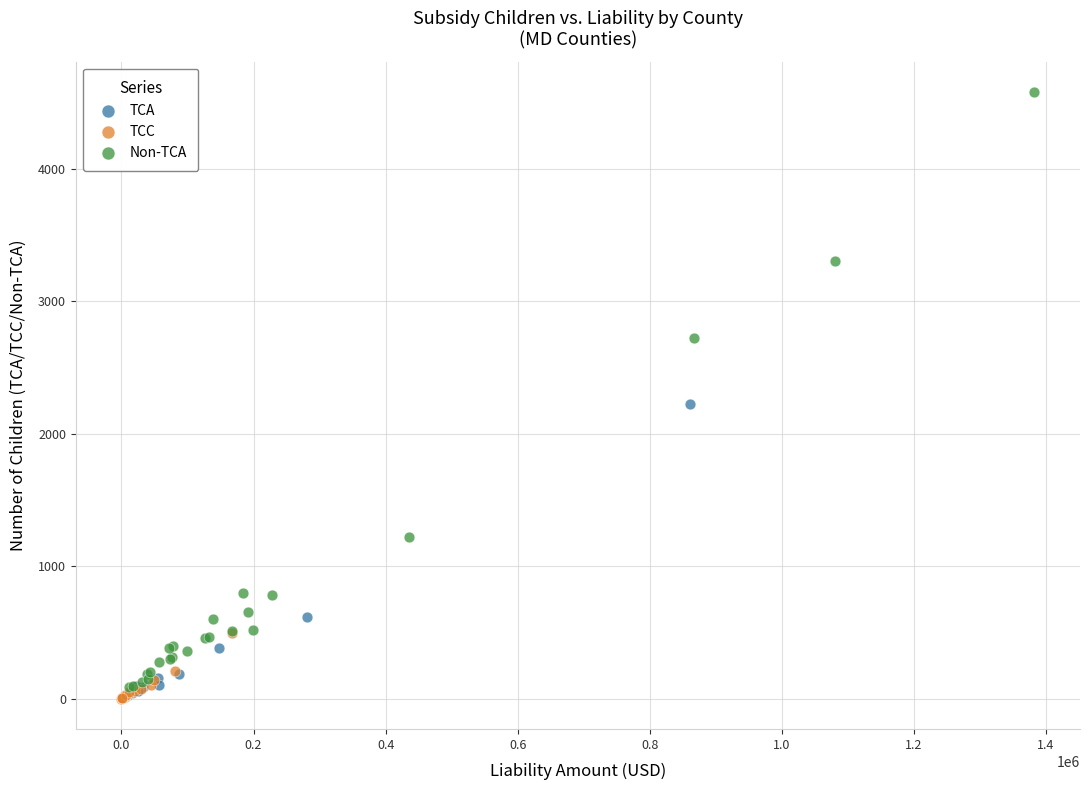

Which series contains the highest Y value?

Non-TCA